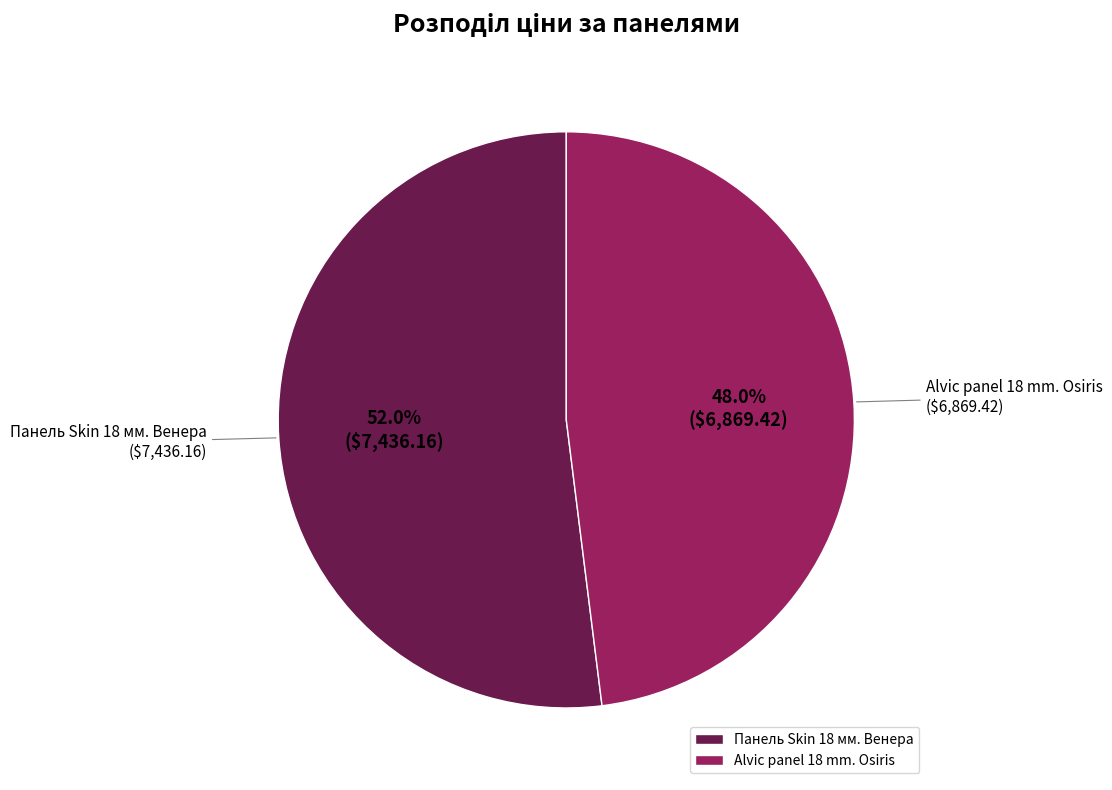

To the nearest percent, what is the difference between the Alvic panel 18 mm. Osiris and Панель Skin 18 мм. Венера slice percentages?

4%